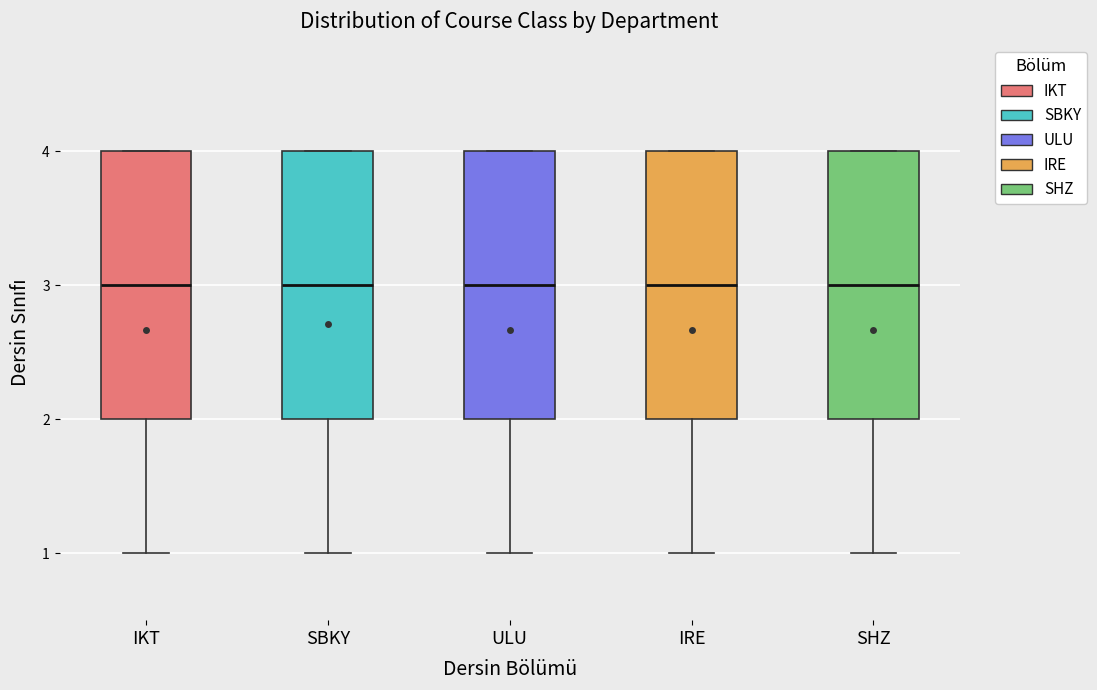

Reading left to right, read every box against the y-axis: the position of its median line, the range the box covers, and the ends of its whiskers. The values are not printed on the chart, so give them approximately, as read against the axis.

IKT: median 3, box 2 to 4, whiskers 1 to 4
SBKY: median 3, box 2 to 4, whiskers 1 to 4
ULU: median 3, box 2 to 4, whiskers 1 to 4
IRE: median 3, box 2 to 4, whiskers 1 to 4
SHZ: median 3, box 2 to 4, whiskers 1 to 4